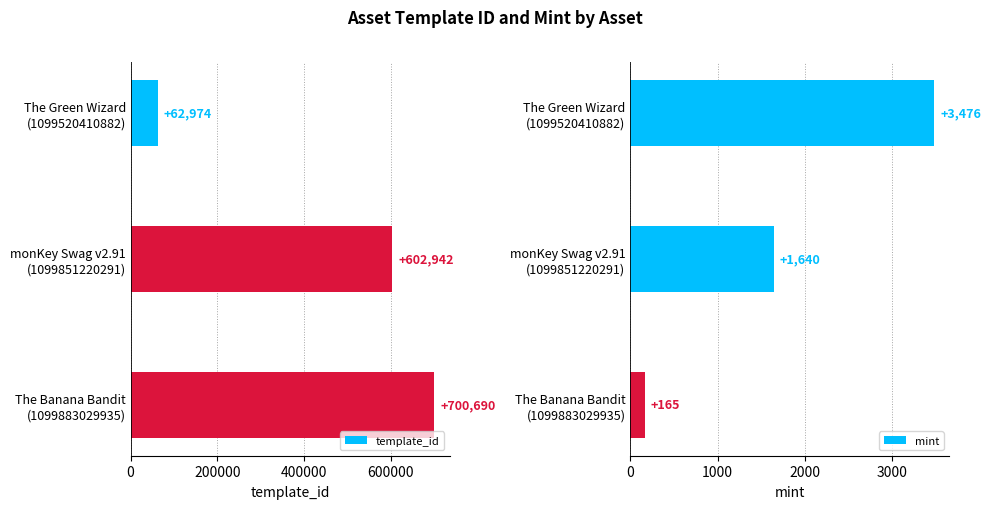

Which series has the widest spread of values?

template_id